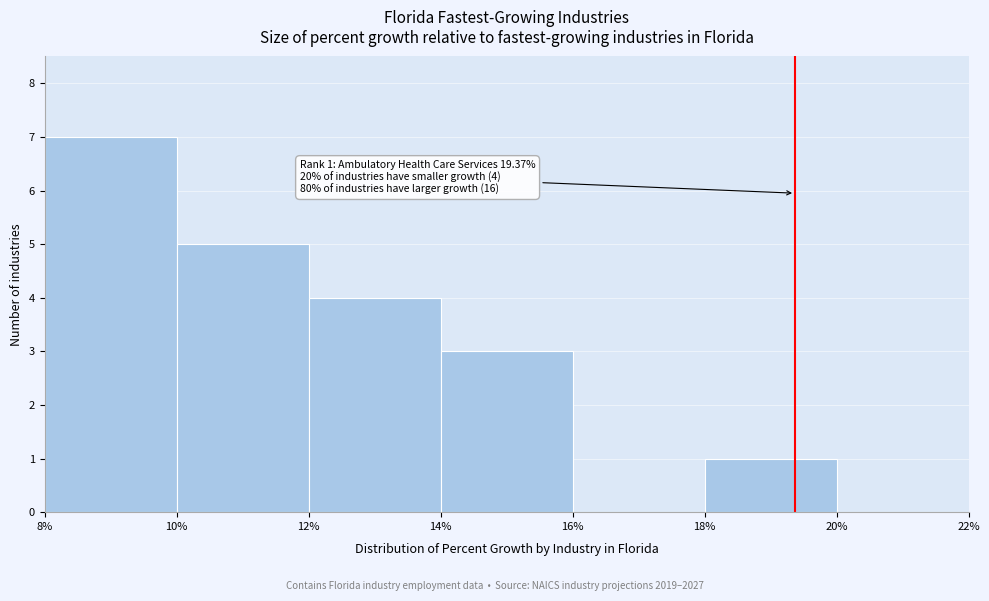

Which range on the x-axis has the tallest bar?

8% to 10%